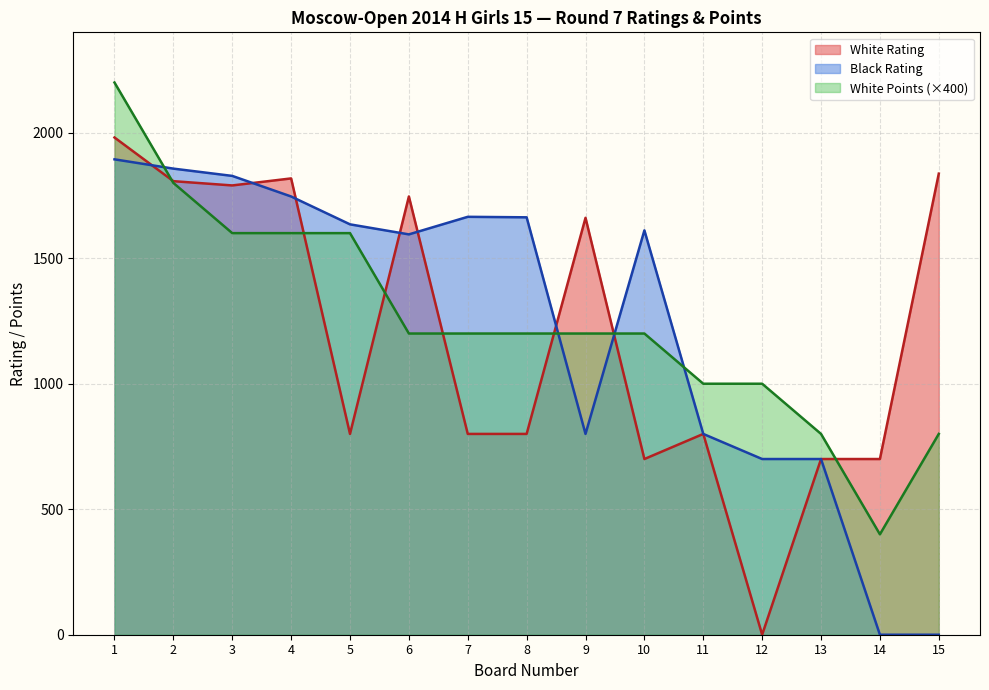

Does the chart display data point markers on the line(s)?

No